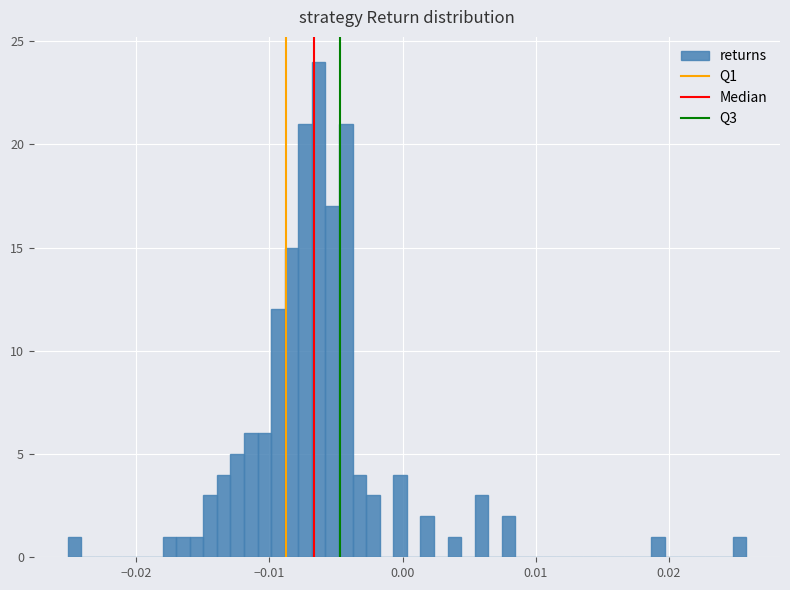

Read against the x-axis, roughly where is the centre of the tallest bar?

-0.006